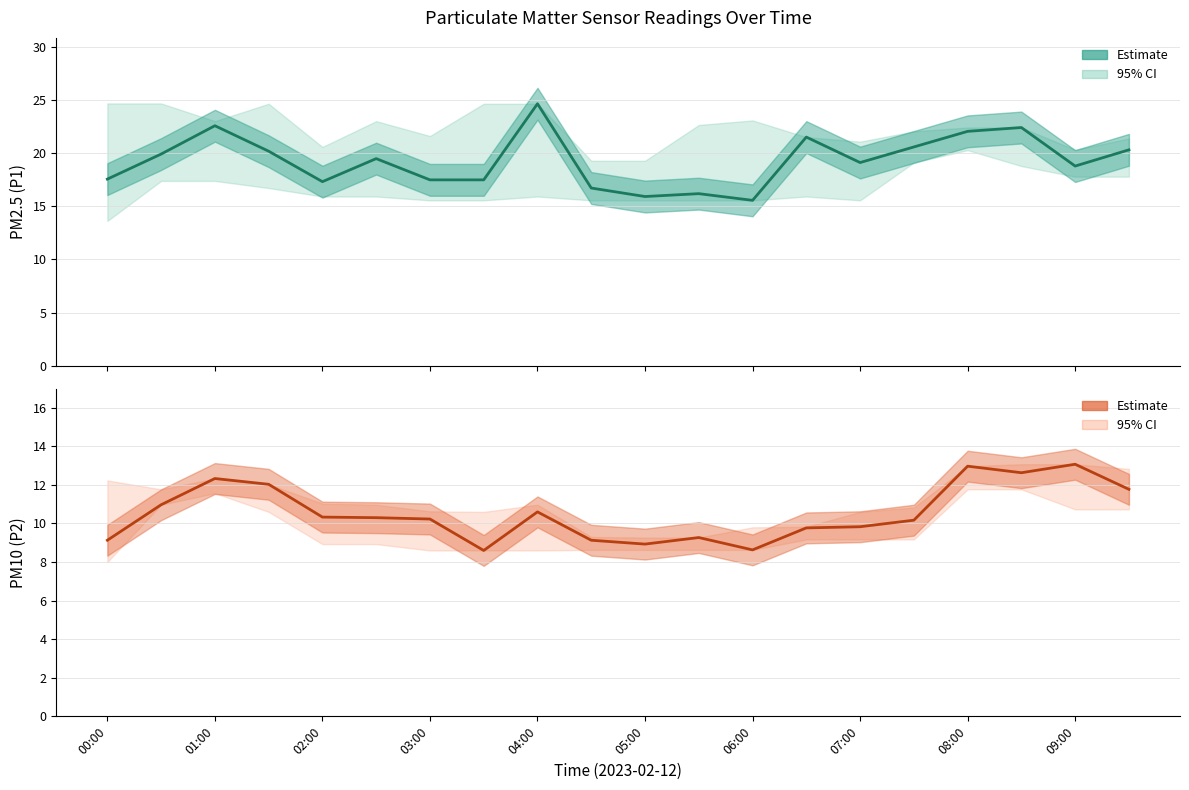

How many categories are shown in the chart?

20